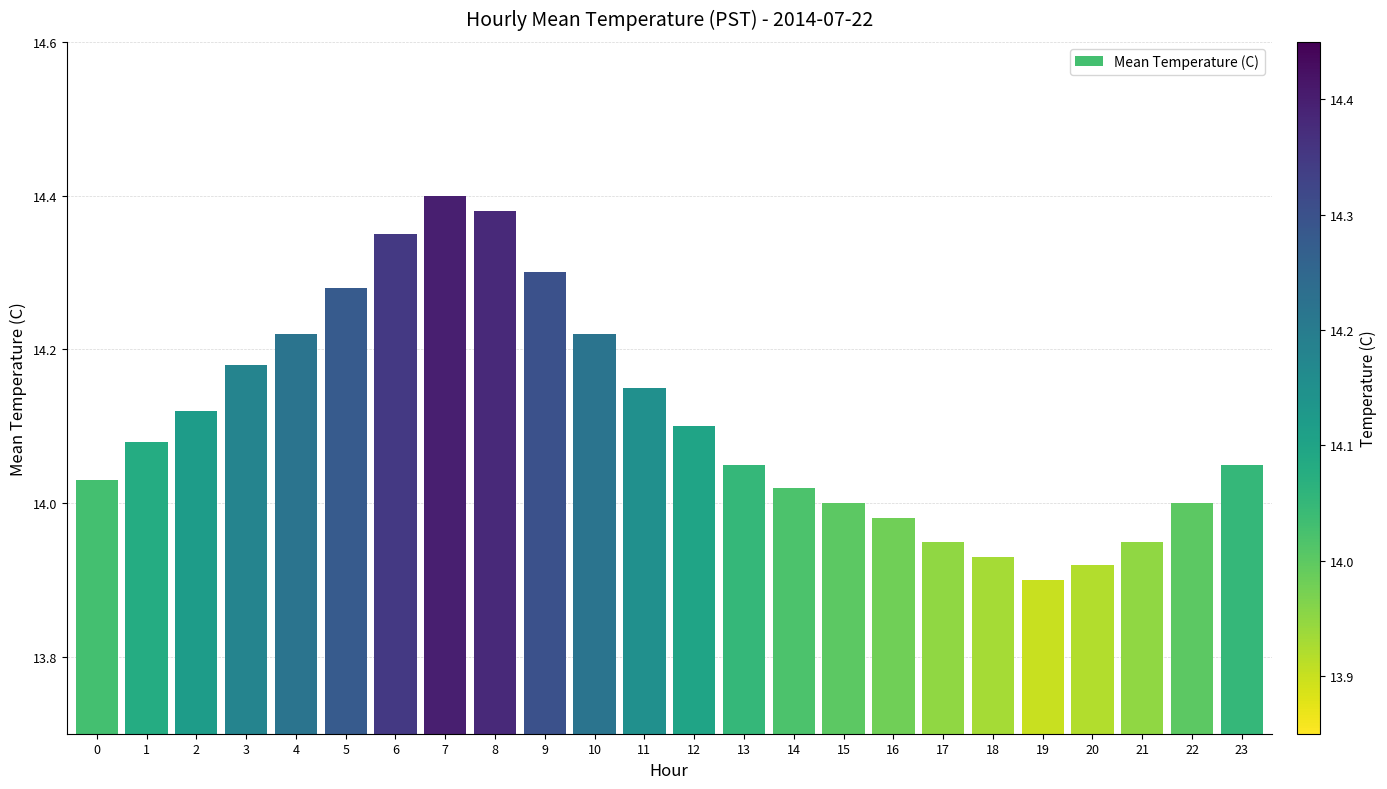

What is the sum of all values?

338.6